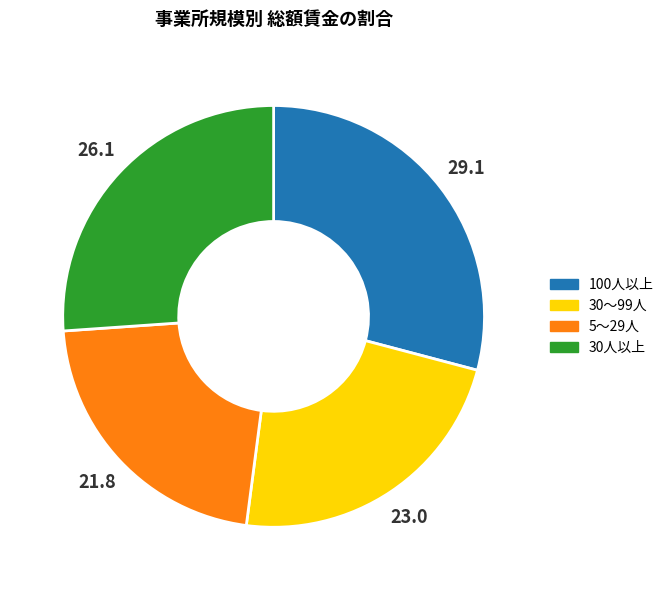

How many slices are in this pie chart?

4